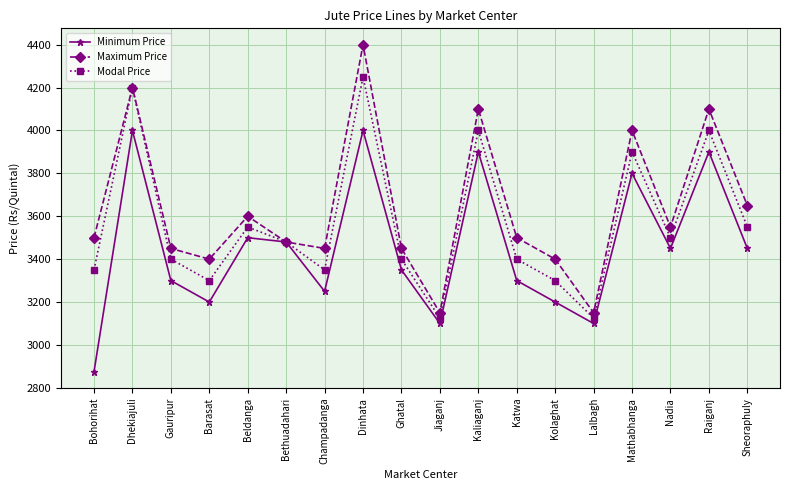

At how many categories does at least one series exceed 3408?

14